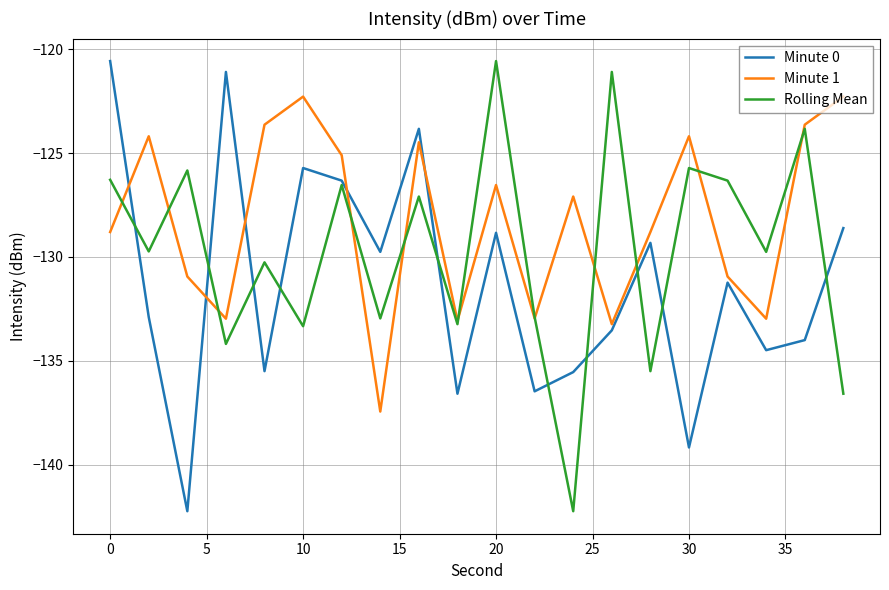

Which series has the largest total across all categories?

Minute 1